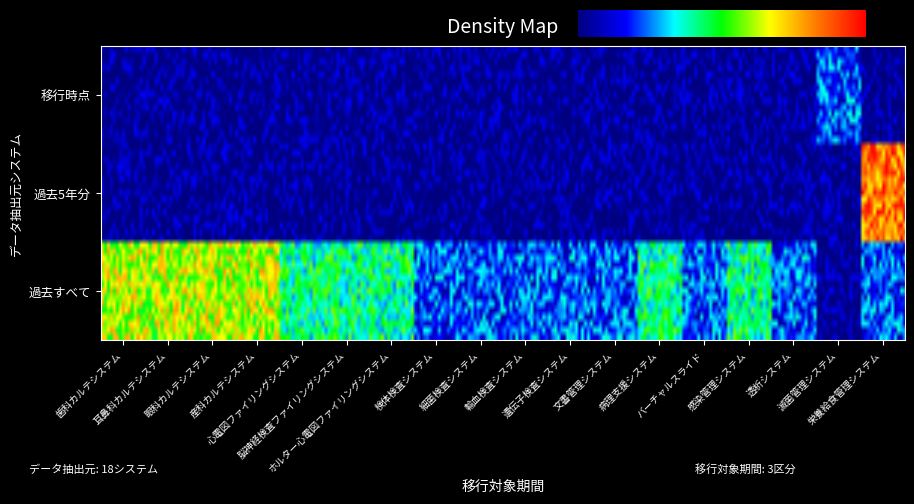

List the labels in order of 産科カルテシステム value, largest first.

0, 1, 2